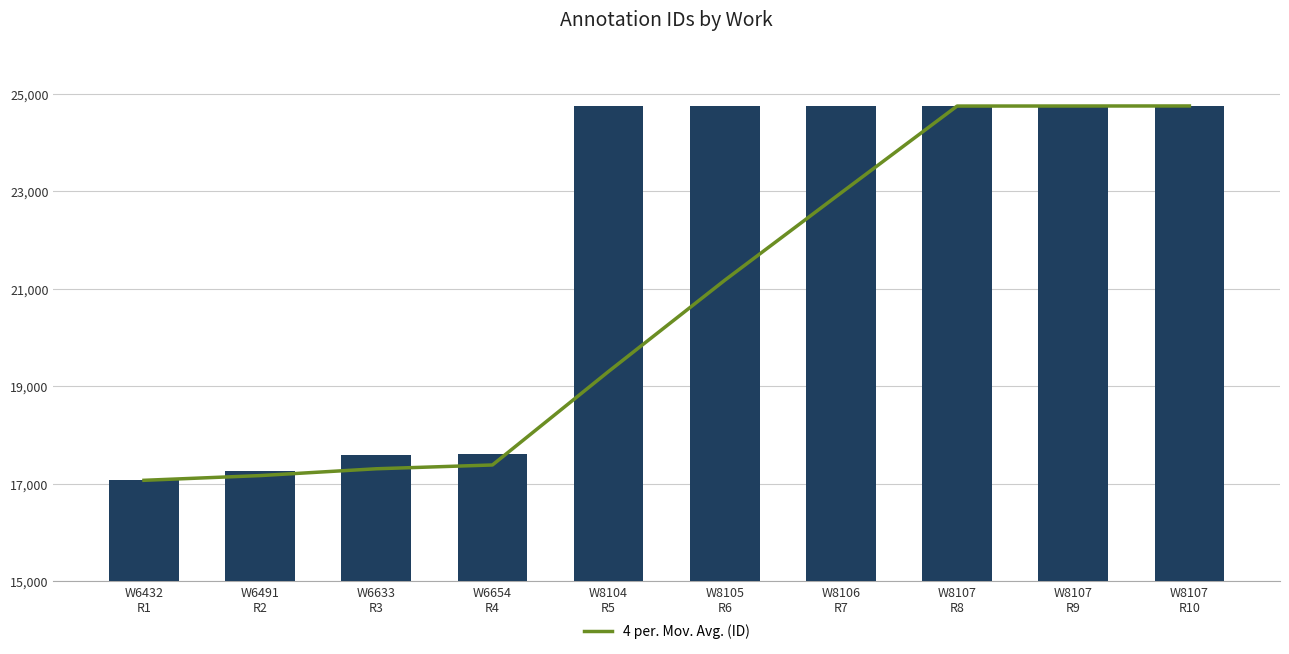

How many data points does each series have?

10